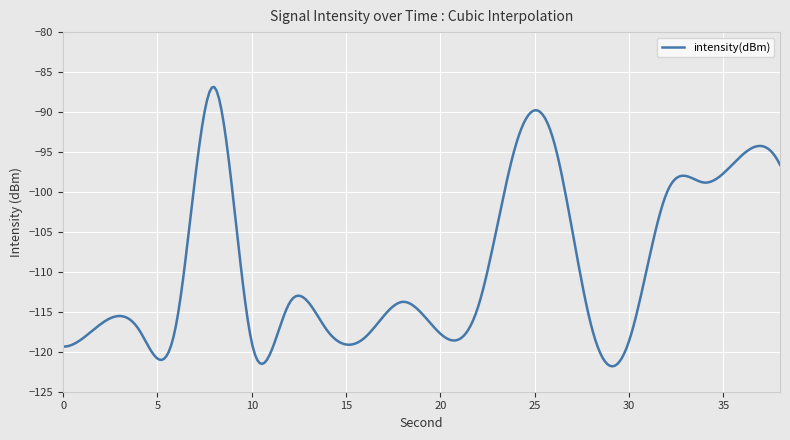

What is the difference between the maximum and minimum values?

35.0